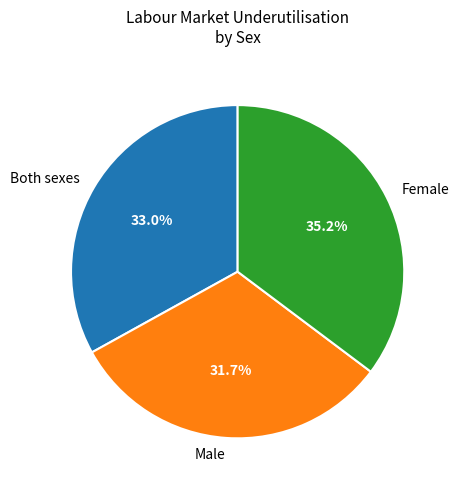

To the nearest percent, what is the difference between the largest and smallest slice percentages?

4%